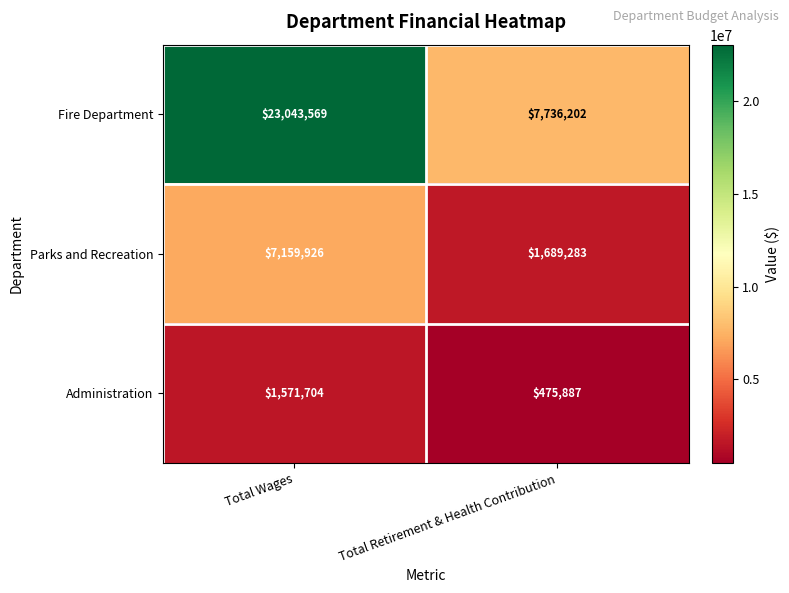

The Parks and Recreation series shows 3013983 at Total Retirement & Health Contribution. True or false?

False